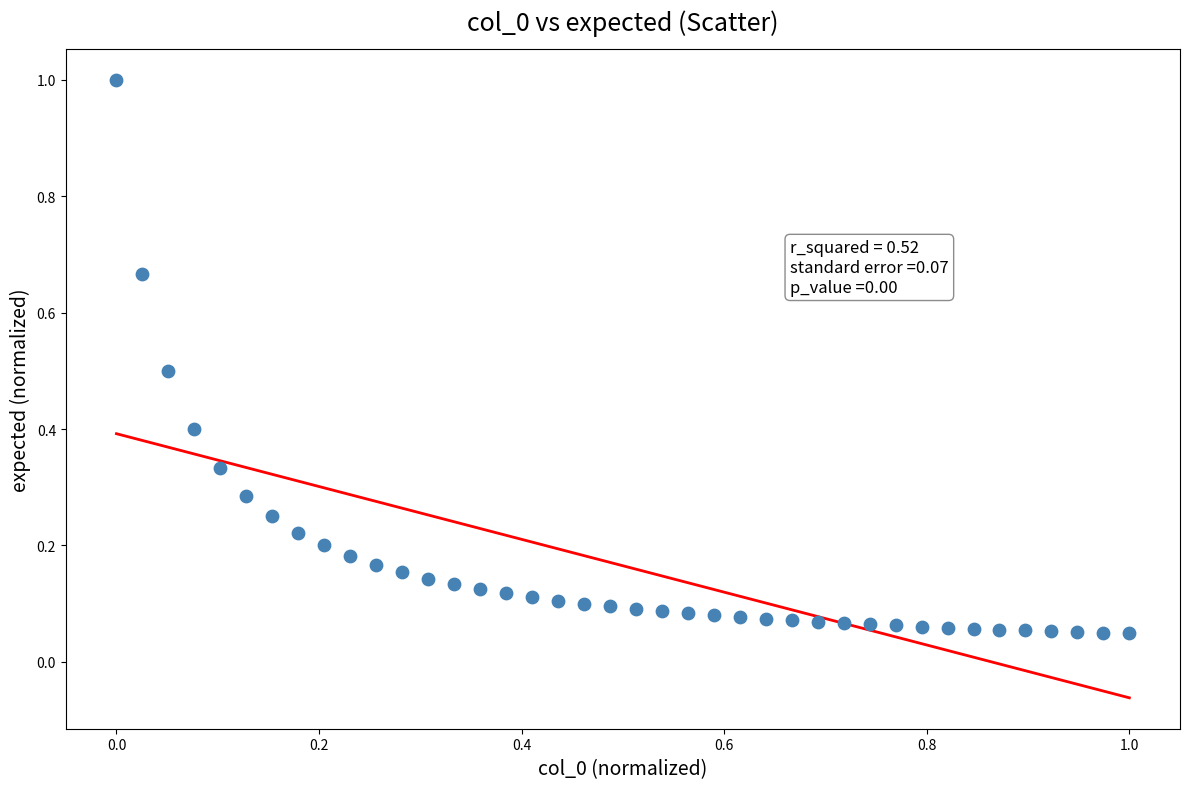

What is the range of X values (max minus min)?

1.0